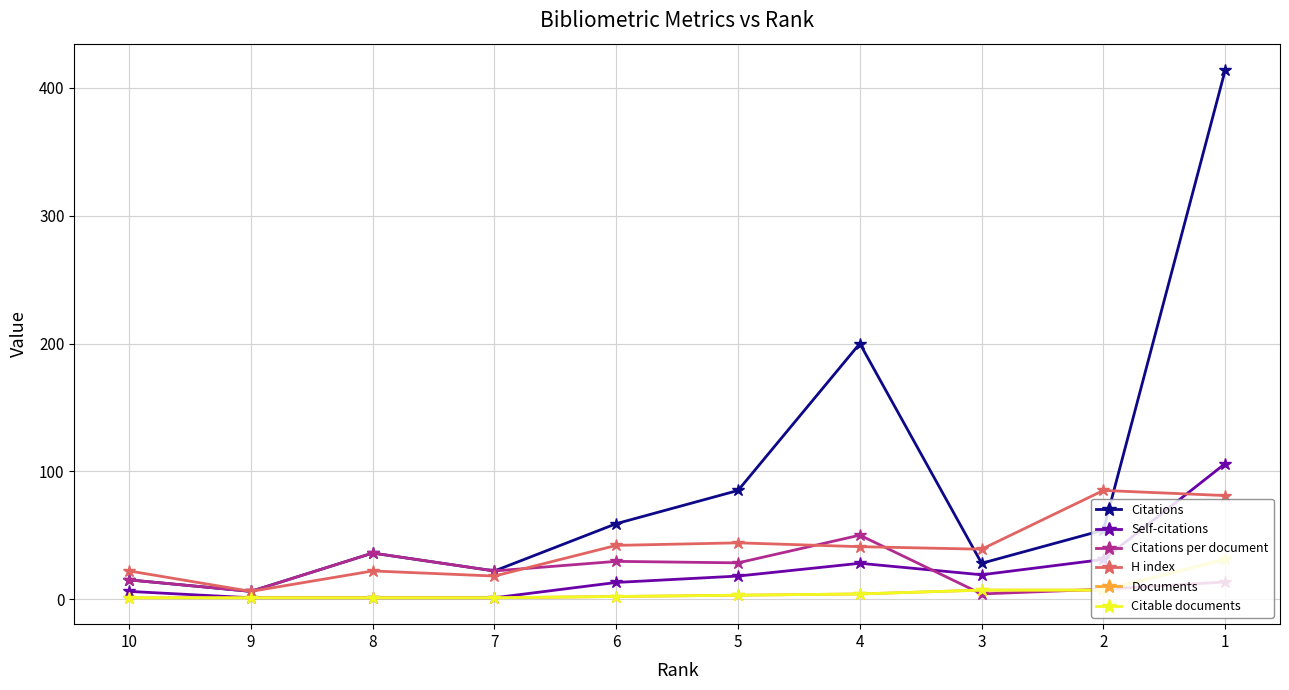

Reading left to right, extract all data points from this chart.

Citations: 10=15.0	9=6.0	8=36.0	7=22.0	6=59.0	5=85.0	4=200.0	3=28.0	2=54.0	1=414.0
Self-citations: 10=6.0	9=1.0	8=1.0	7=1.0	6=13.0	5=18.0	4=28.0	3=19.0	2=31.0	1=106.0
Citations per document: 10=15.0	9=6.0	8=36.0	7=22.0	6=29.5	5=28.3	4=50.0	3=4.0	2=7.7	1=13.3
H index: 10=22.0	9=6.0	8=22.0	7=18.0	6=42.0	5=44.0	4=41.0	3=39.0	2=85.0	1=81.0
Documents: 10=1.0	9=1.0	8=1.0	7=1.0	6=2.0	5=3.0	4=4.0	3=7.0	2=7.0	1=31.0
Citable documents: 10=1.0	9=1.0	8=1.0	7=1.0	6=2.0	5=3.0	4=4.0	3=7.0	2=7.0	1=31.0